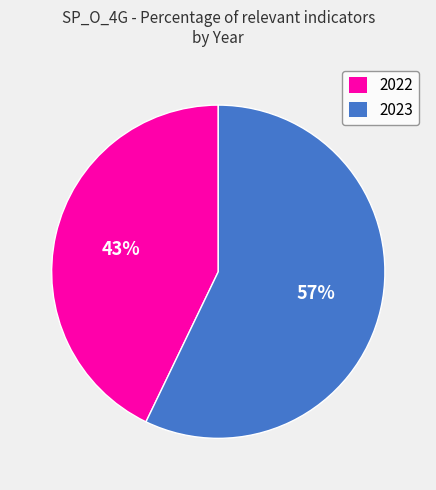

How many segments does this pie chart have?

2